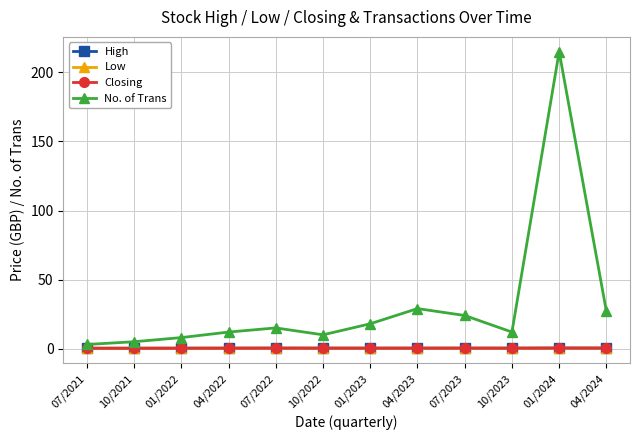

What is the label of the 12th point from the right?

07/2021